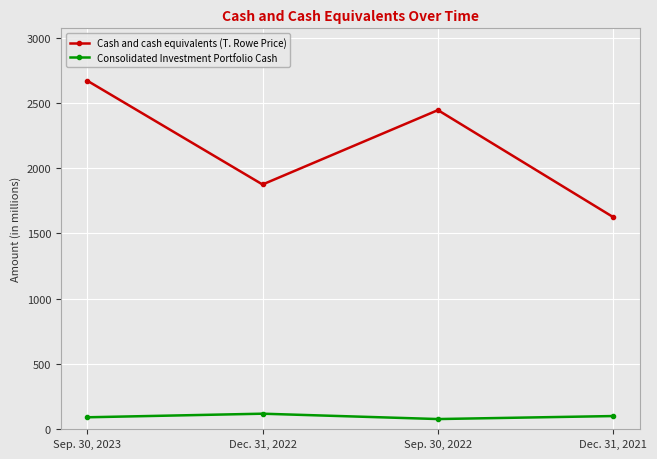

Rank the series by their average value, from lowest to highest.

Consolidated Investment Portfolio Cash, Cash and cash equivalents (T. Rowe Price)